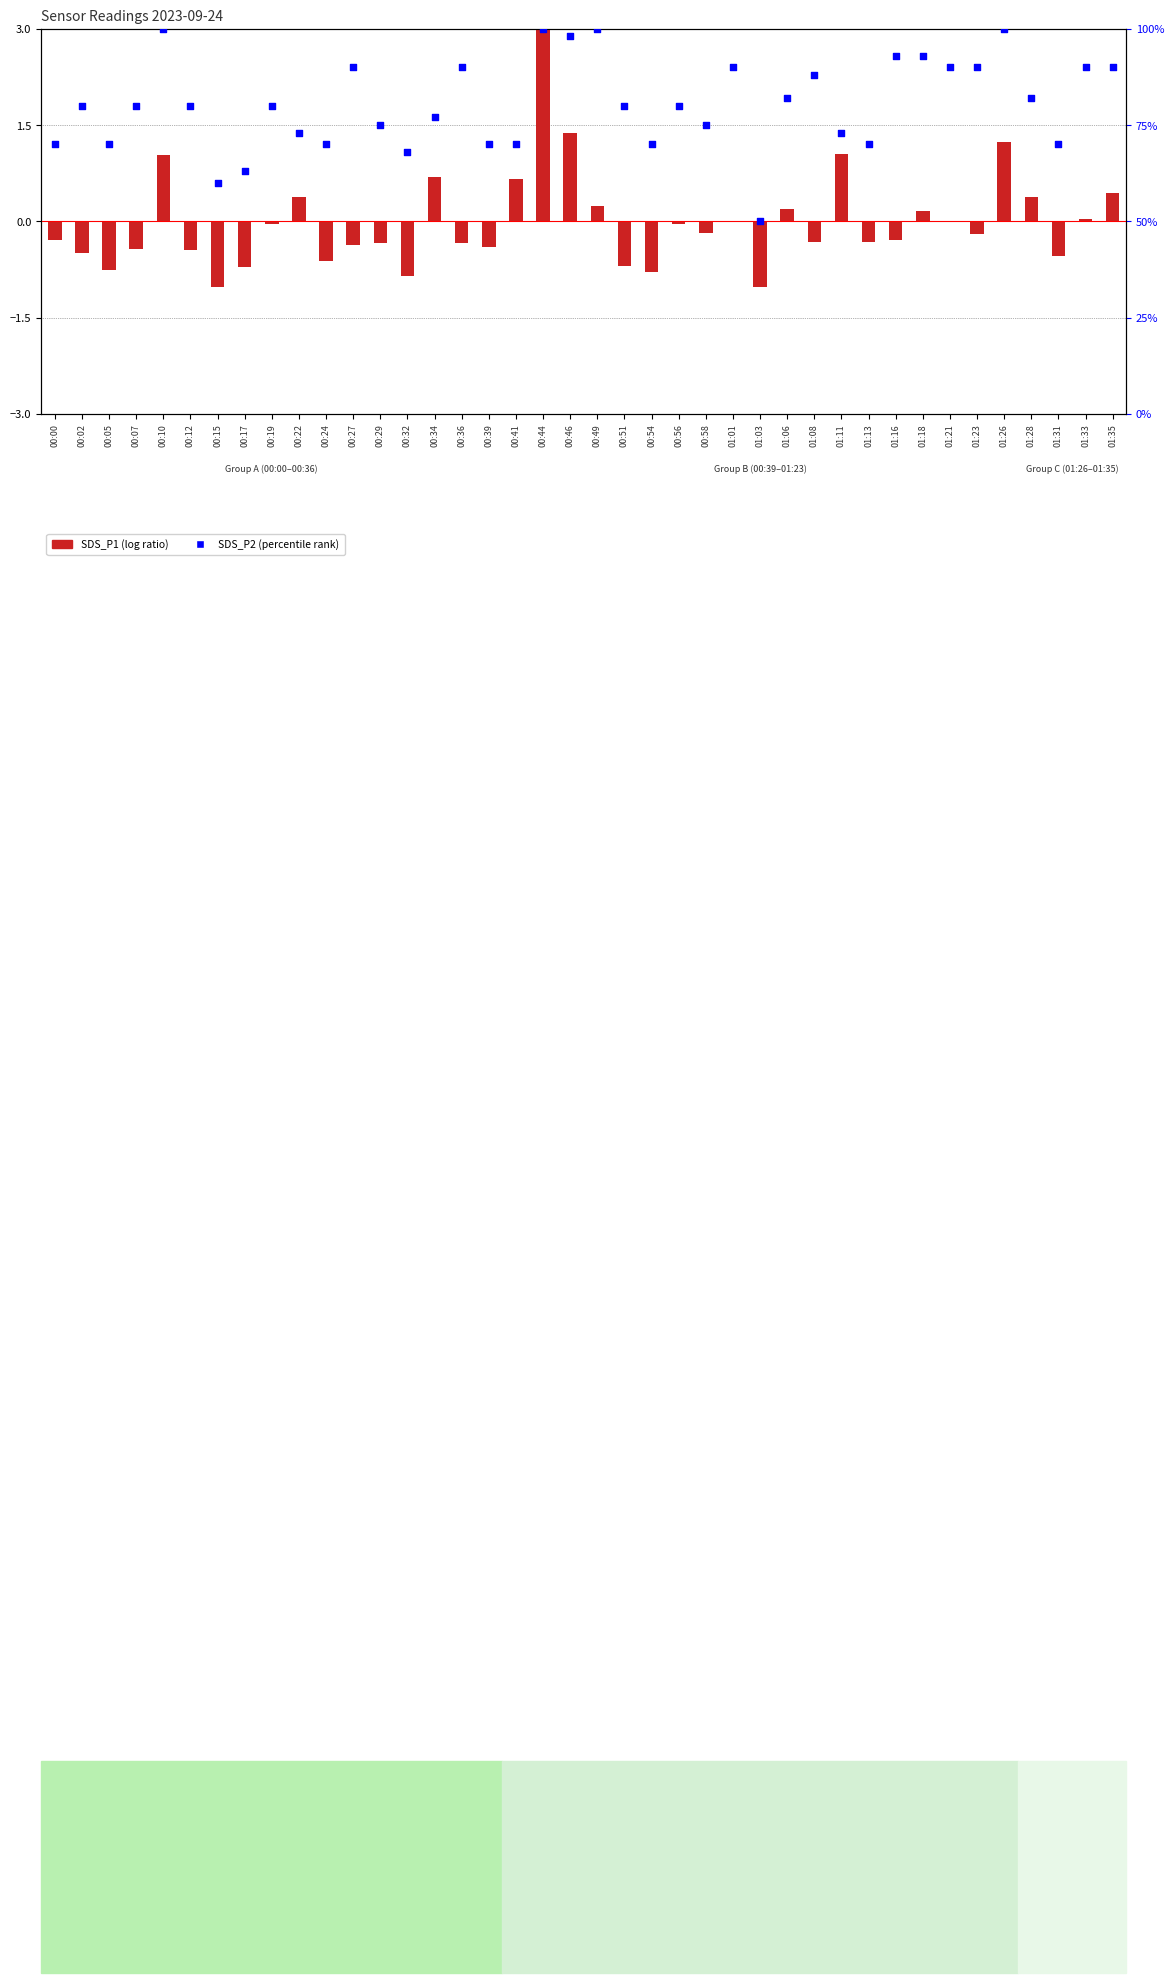

Which series has the largest total across all categories?

SDS_P2 (percentile rank)